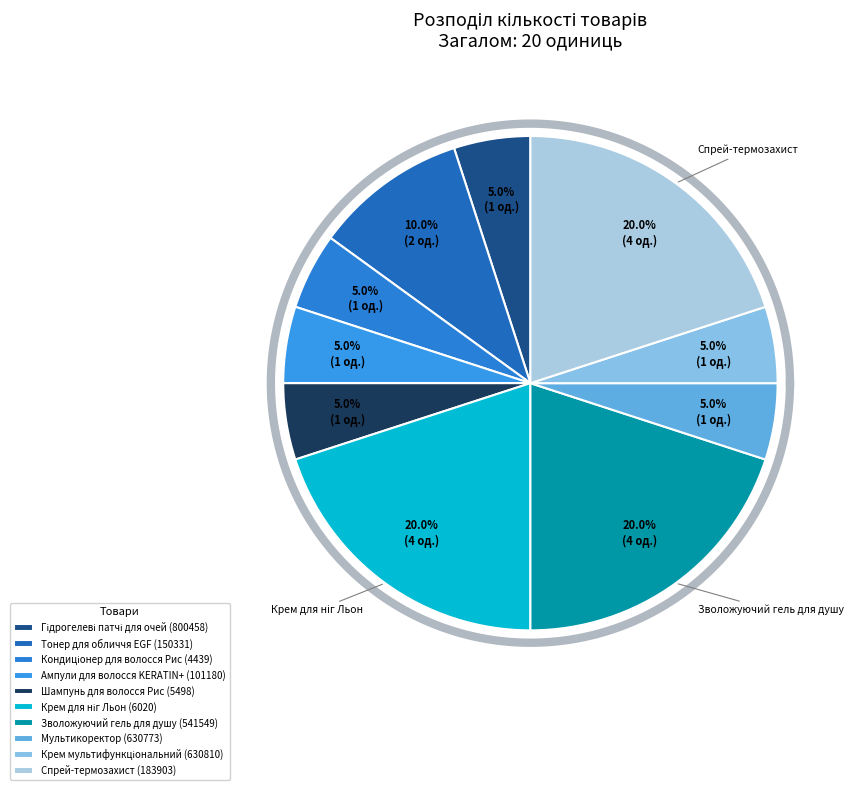

How much of the chart is everything except Шампунь для волосся Рис (5498)?

95.0%